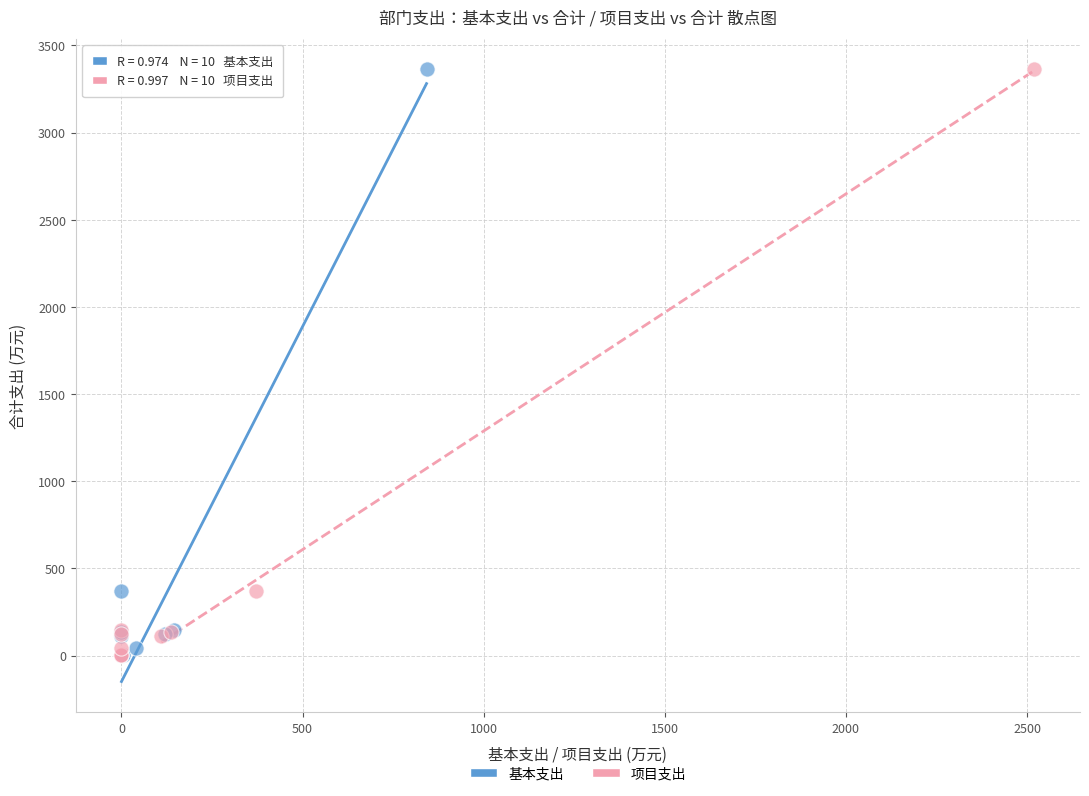

What are all the series names shown in the legend?

基本支出, 项目支出